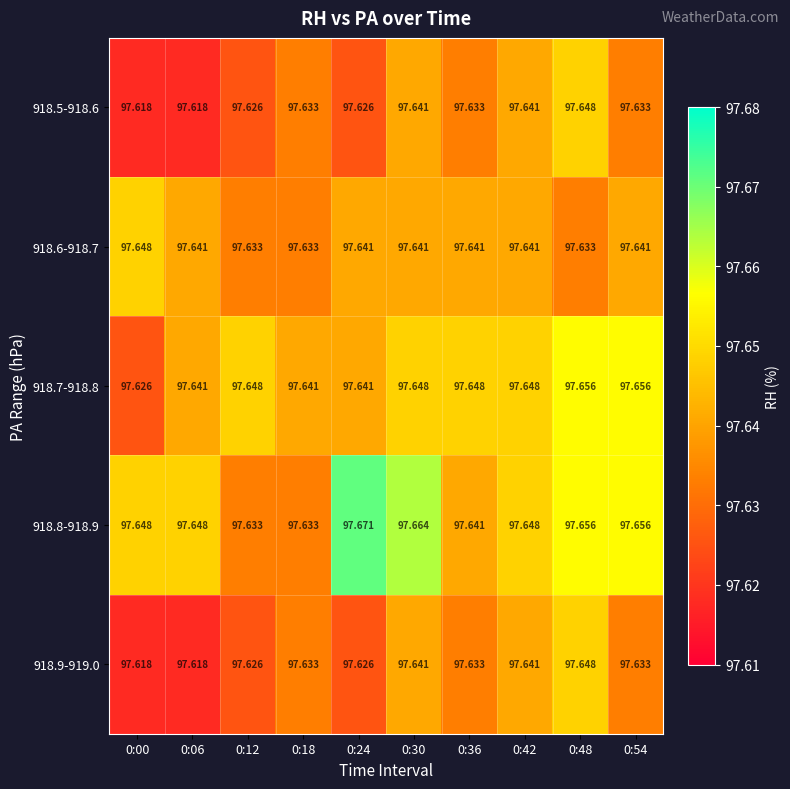

Is the value of 918.6-918.7 at 0:54 greater than the value of 918.9-919.0 at 0:48?

No